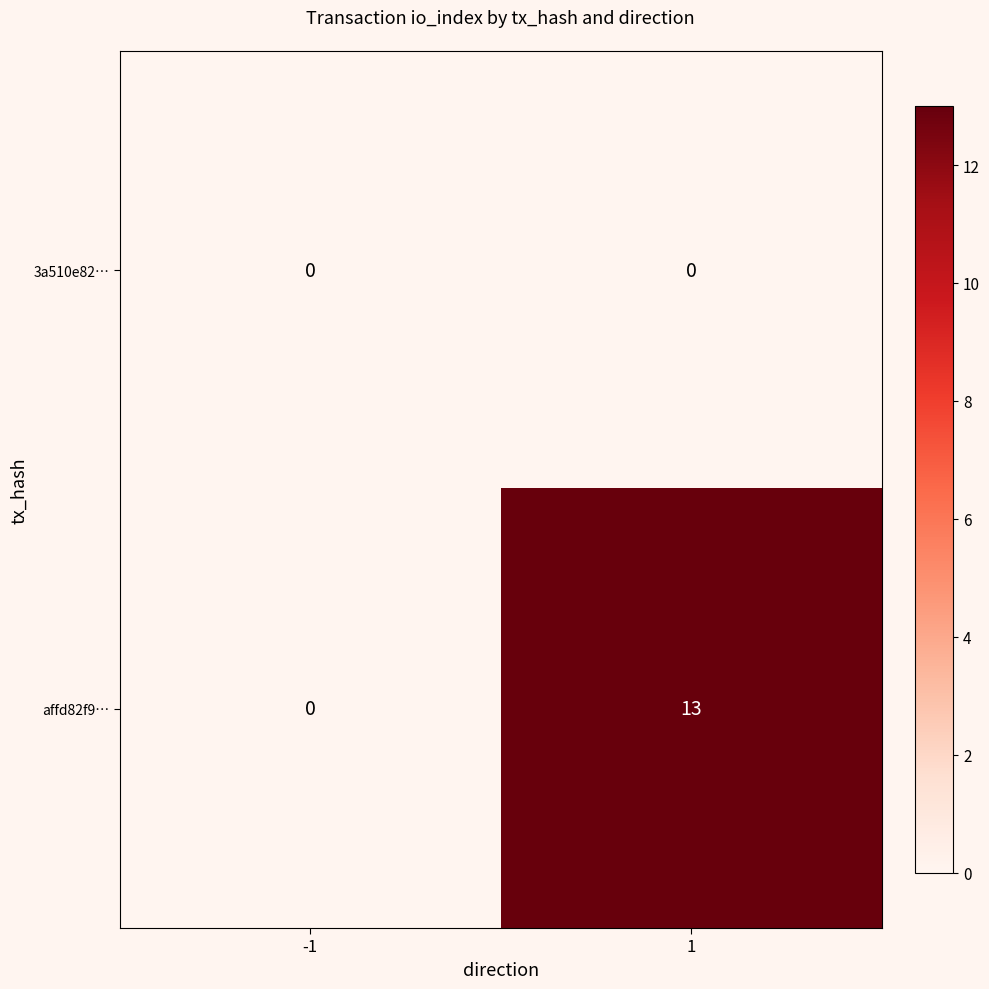

Reading left to right, extract all data points from this chart.

3a510e82…: 0	0
affd82f9…: 0	13